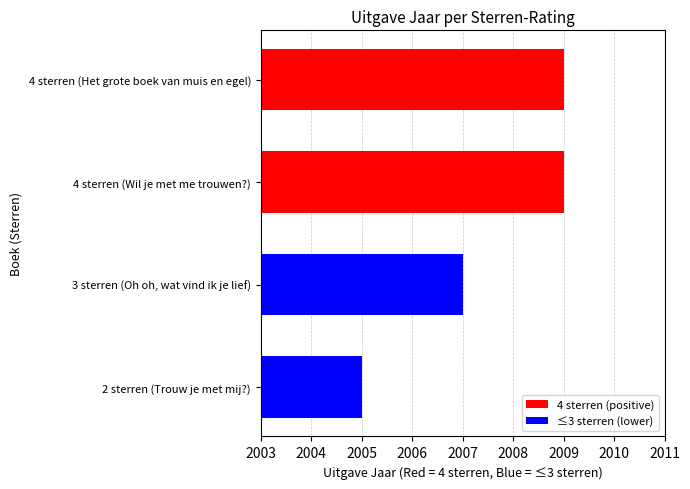

What is the difference between the second highest and minimum values?

4